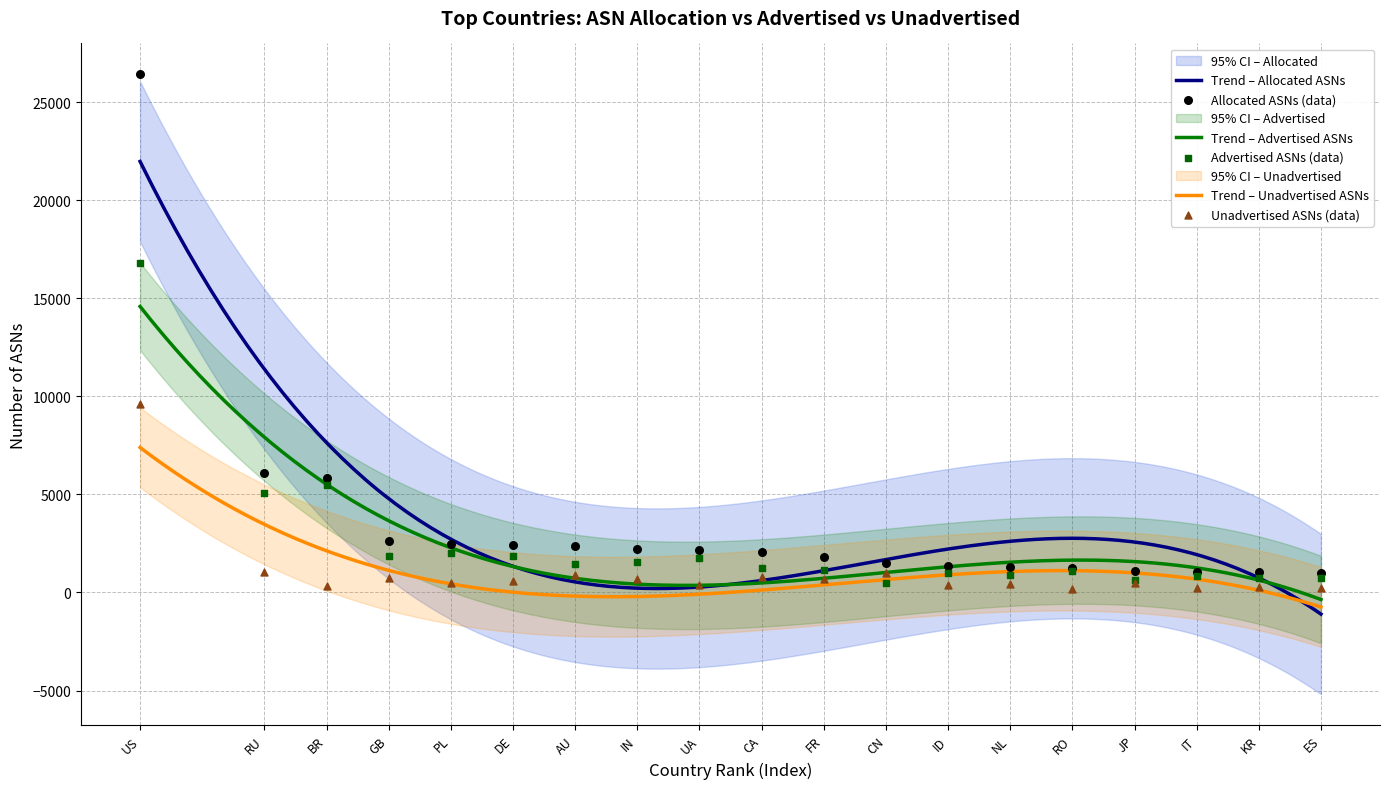

What are all the series names shown in the legend?

Allocated ASNs, Advertised ASNs, Unadvertised ASNs